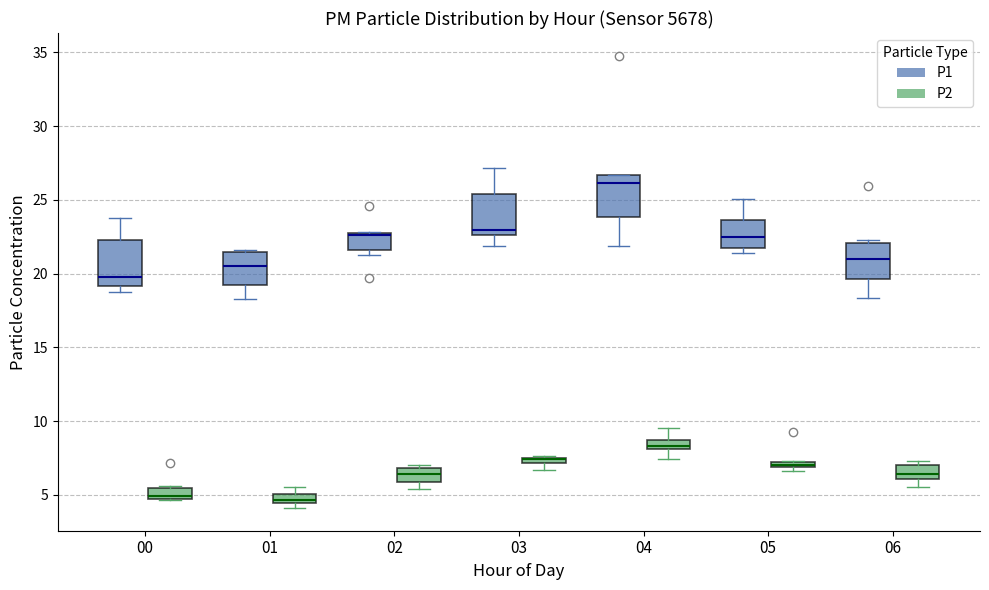

Where does the upper whisker of the box for 03 (P1) end on the y-axis? The values are not printed on the chart, so give them approximately, as read against the axis.

27.0